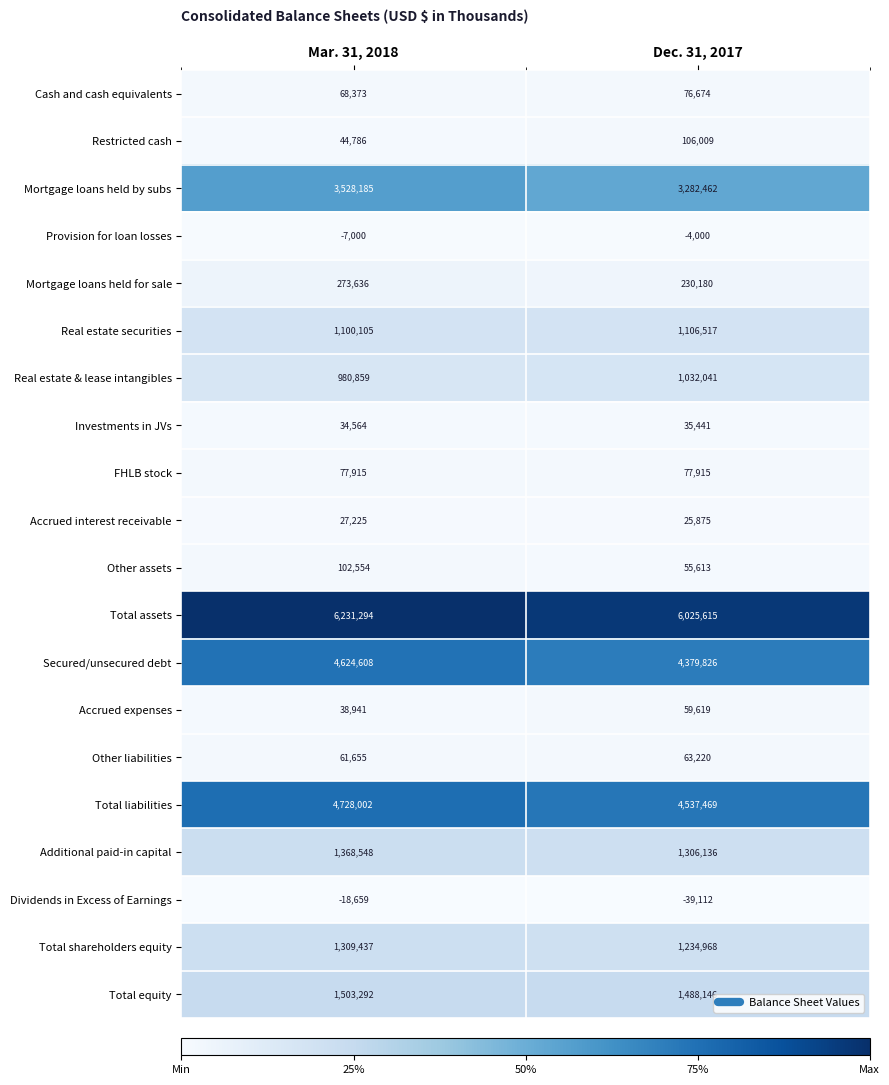

How many categories are shown in the chart?

2